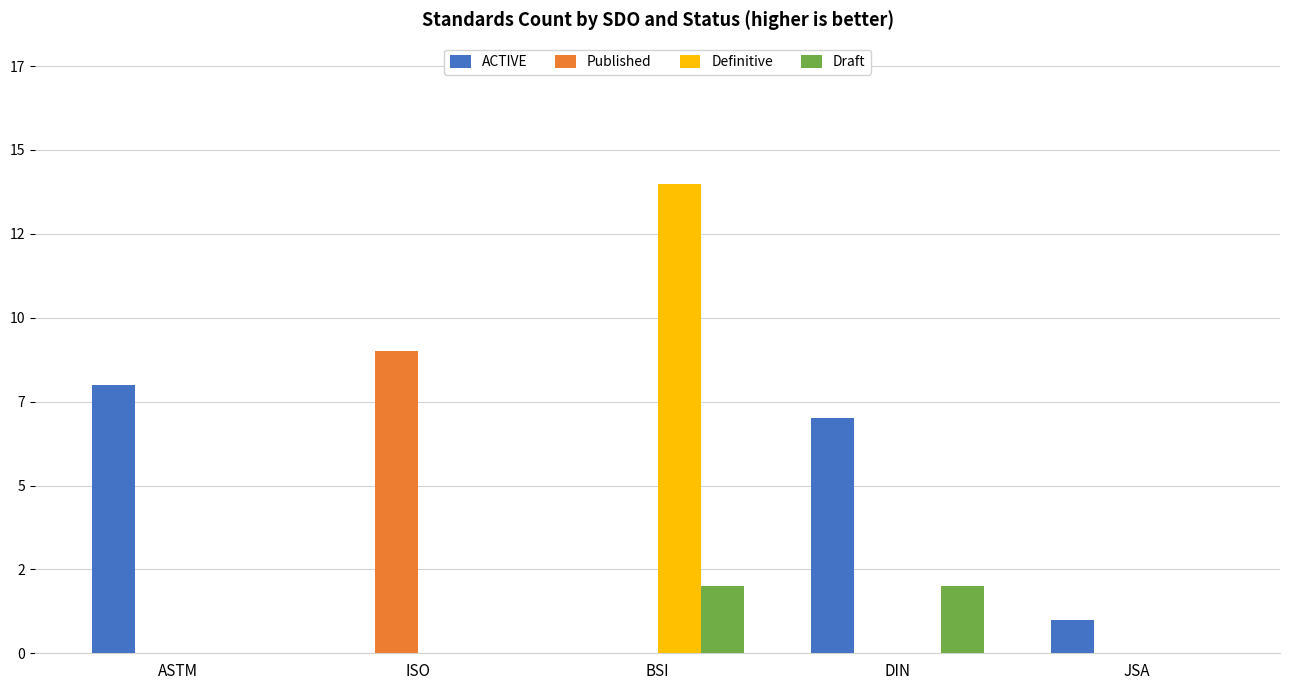

What is the label of the 2nd bar from the left?

ISO